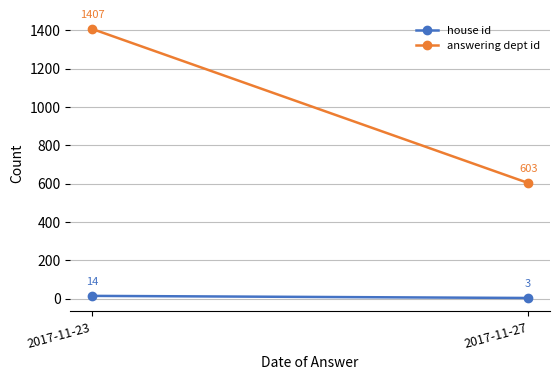

At 2017-11-23, list the series in order from smallest to largest.

house id, answering dept id